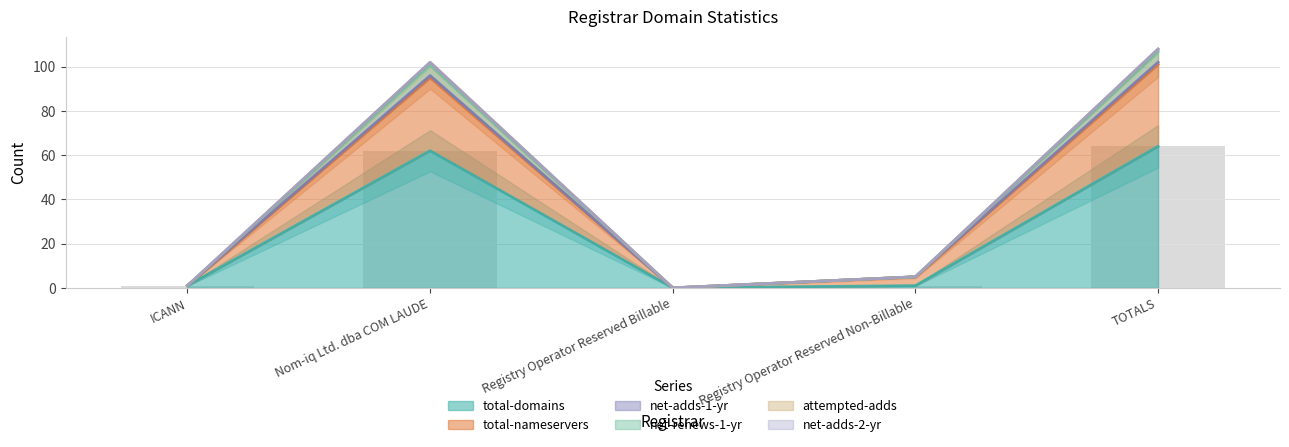

The total-domains series shows 40 at Nom-iq Ltd. dba COM LAUDE. True or false?

False